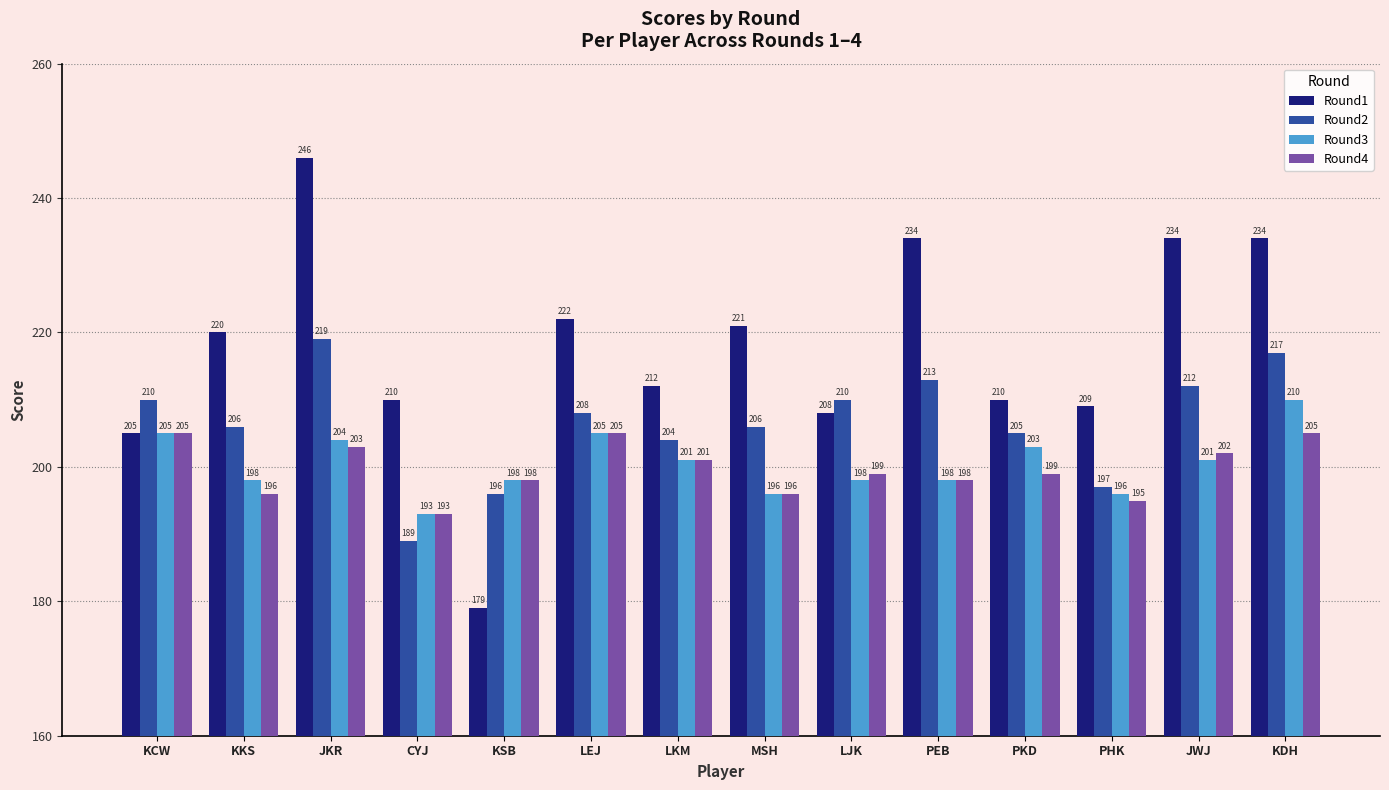

Read the Round3 value at PKD, to the nearest 5.

205